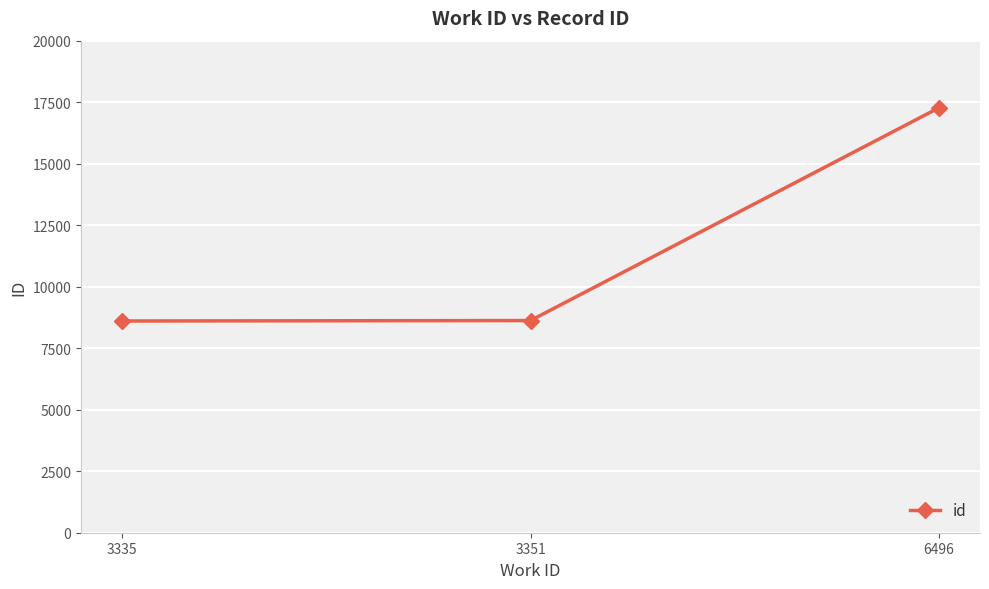

Is this an area chart (filled region under the line)?

No